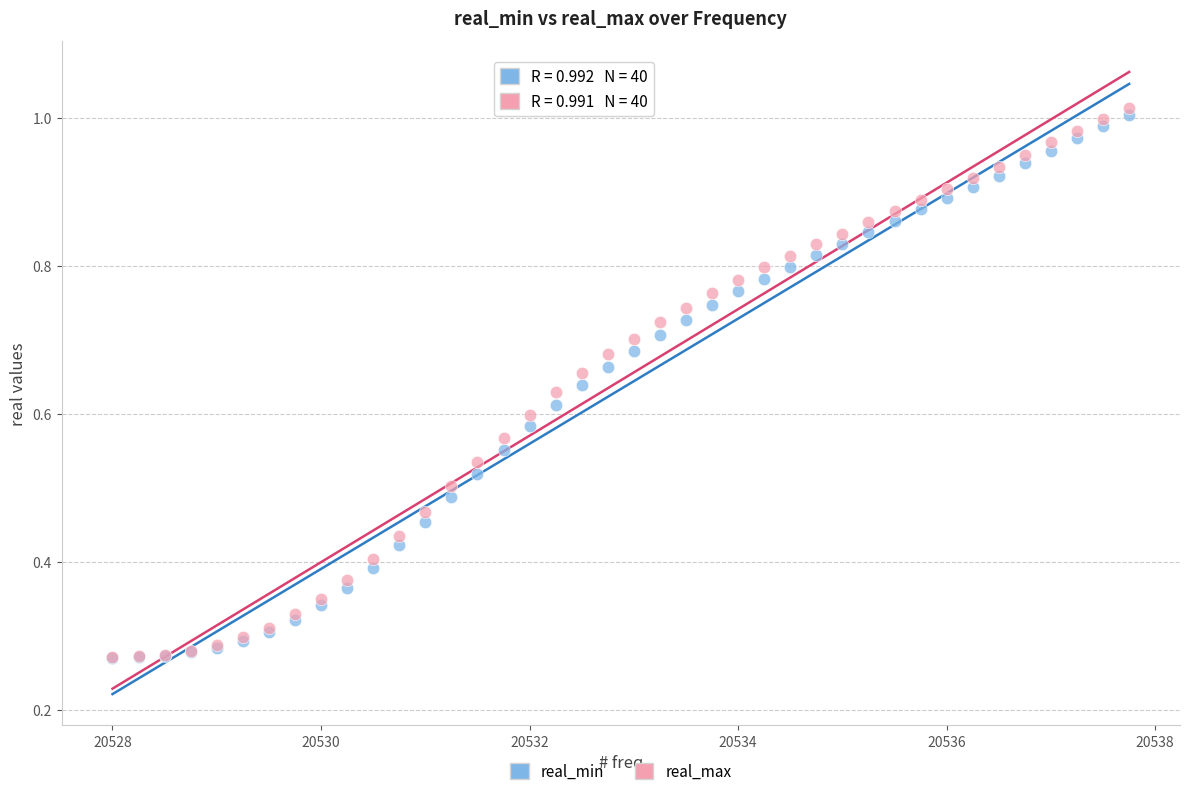

What are all the series names shown in the legend?

real_min, real_max